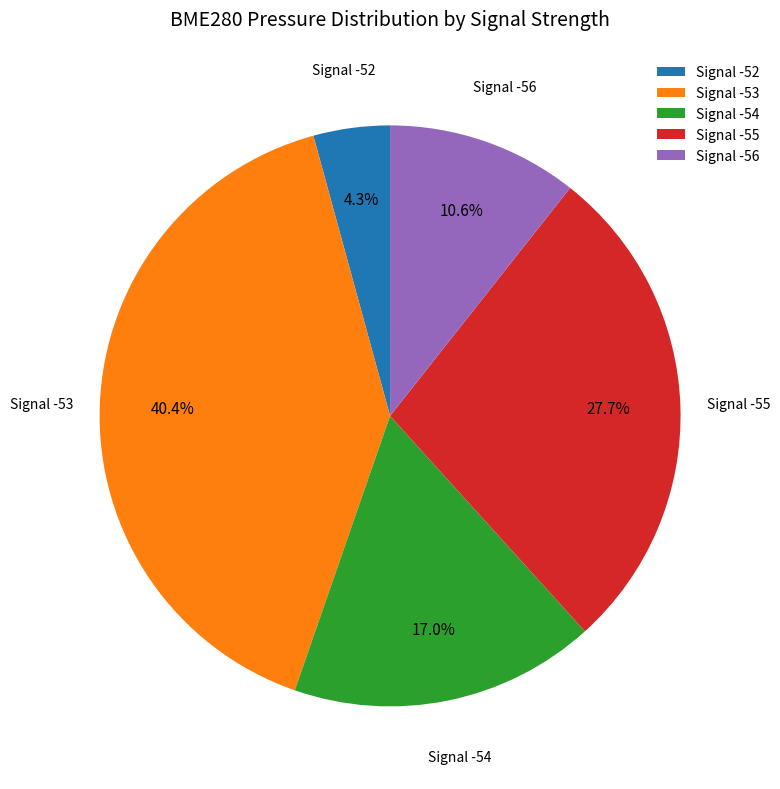

Between Signal -56 and Signal -54, which is larger?

Signal -54